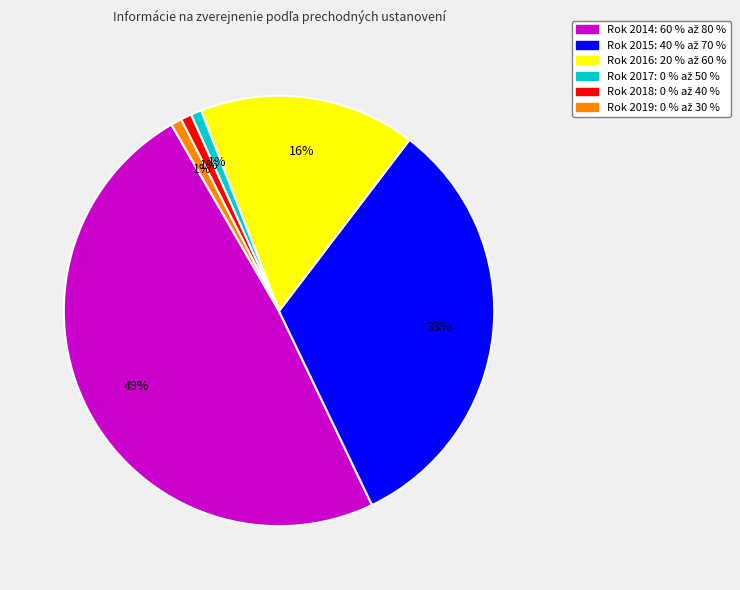

Does any single category account for the majority?

No